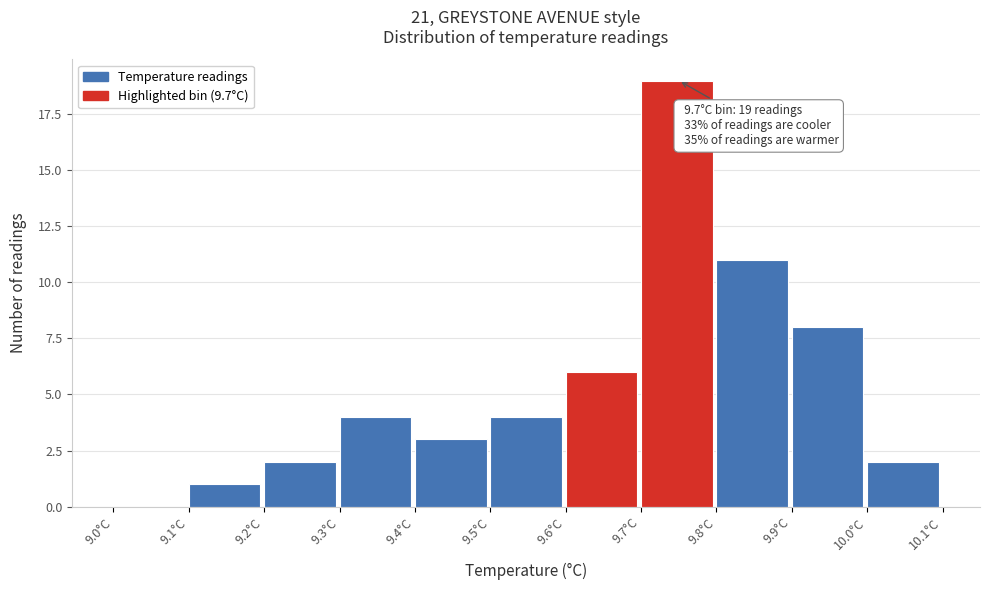

Which range on the x-axis has the tallest bar?

9.7 to 9.8